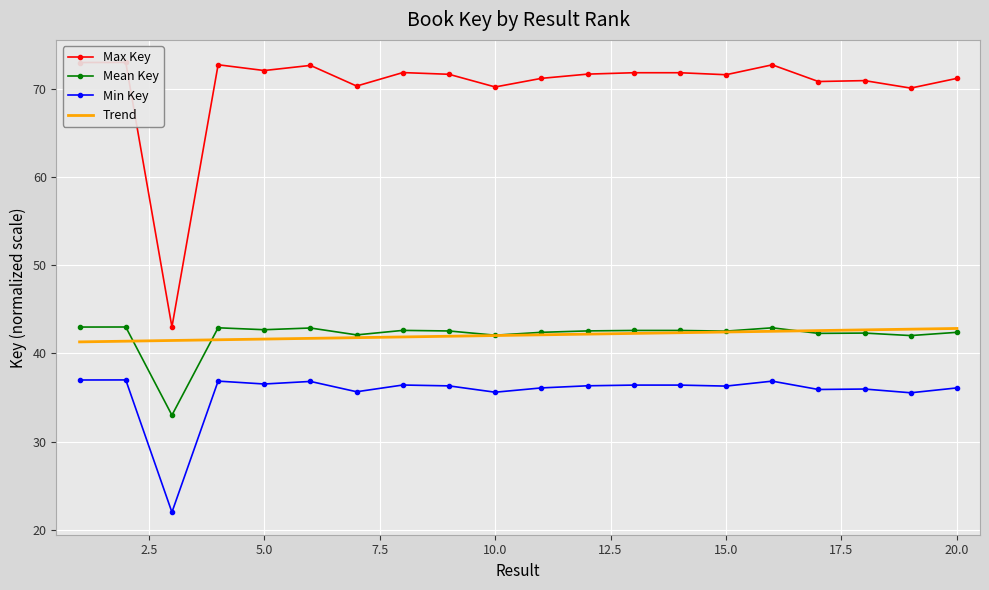

True or false: Trend and Min Key cross at least once.

False